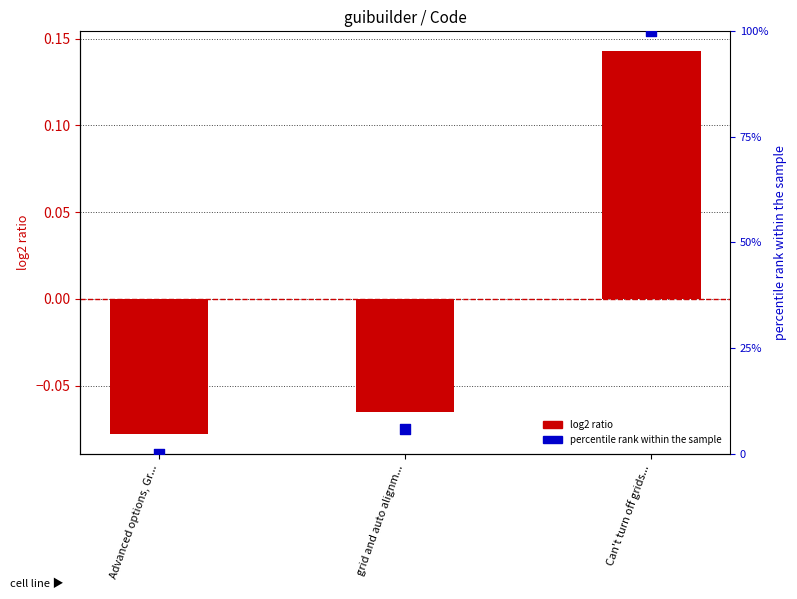

Which series reaches the maximum Y coordinate?

percentile rank within sample